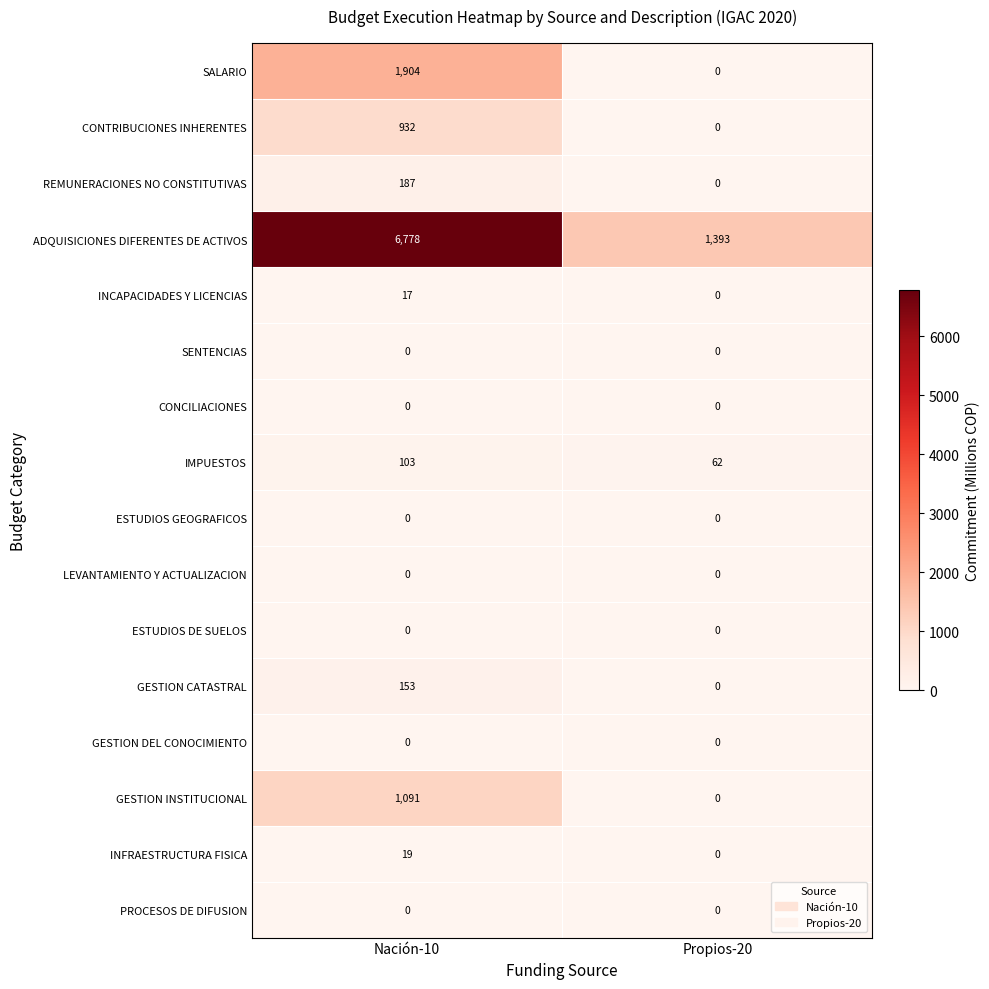

Rank the categories by GESTION INSTITUCIONAL value from highest to lowest.

Nación-10, Propios-20